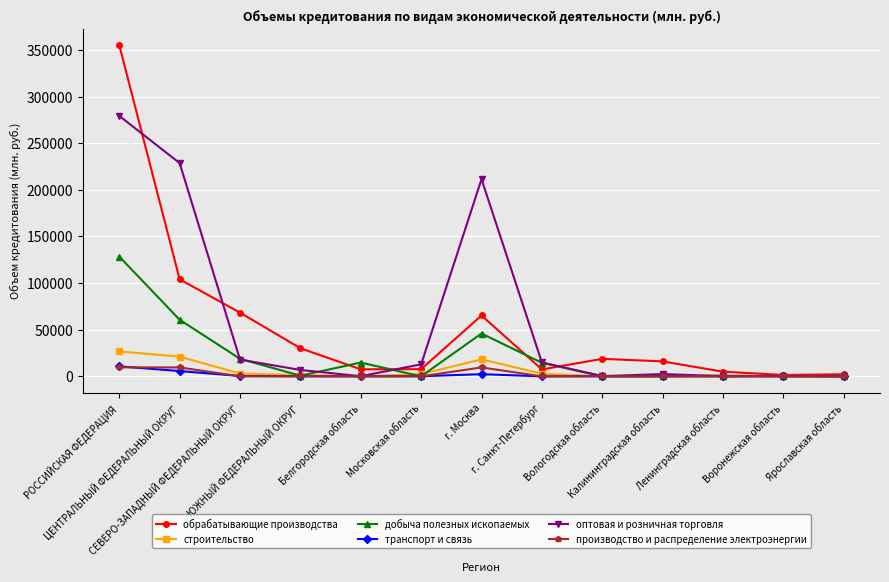

True or false: обрабатывающие производства has more than 1 interior local peaks.

True